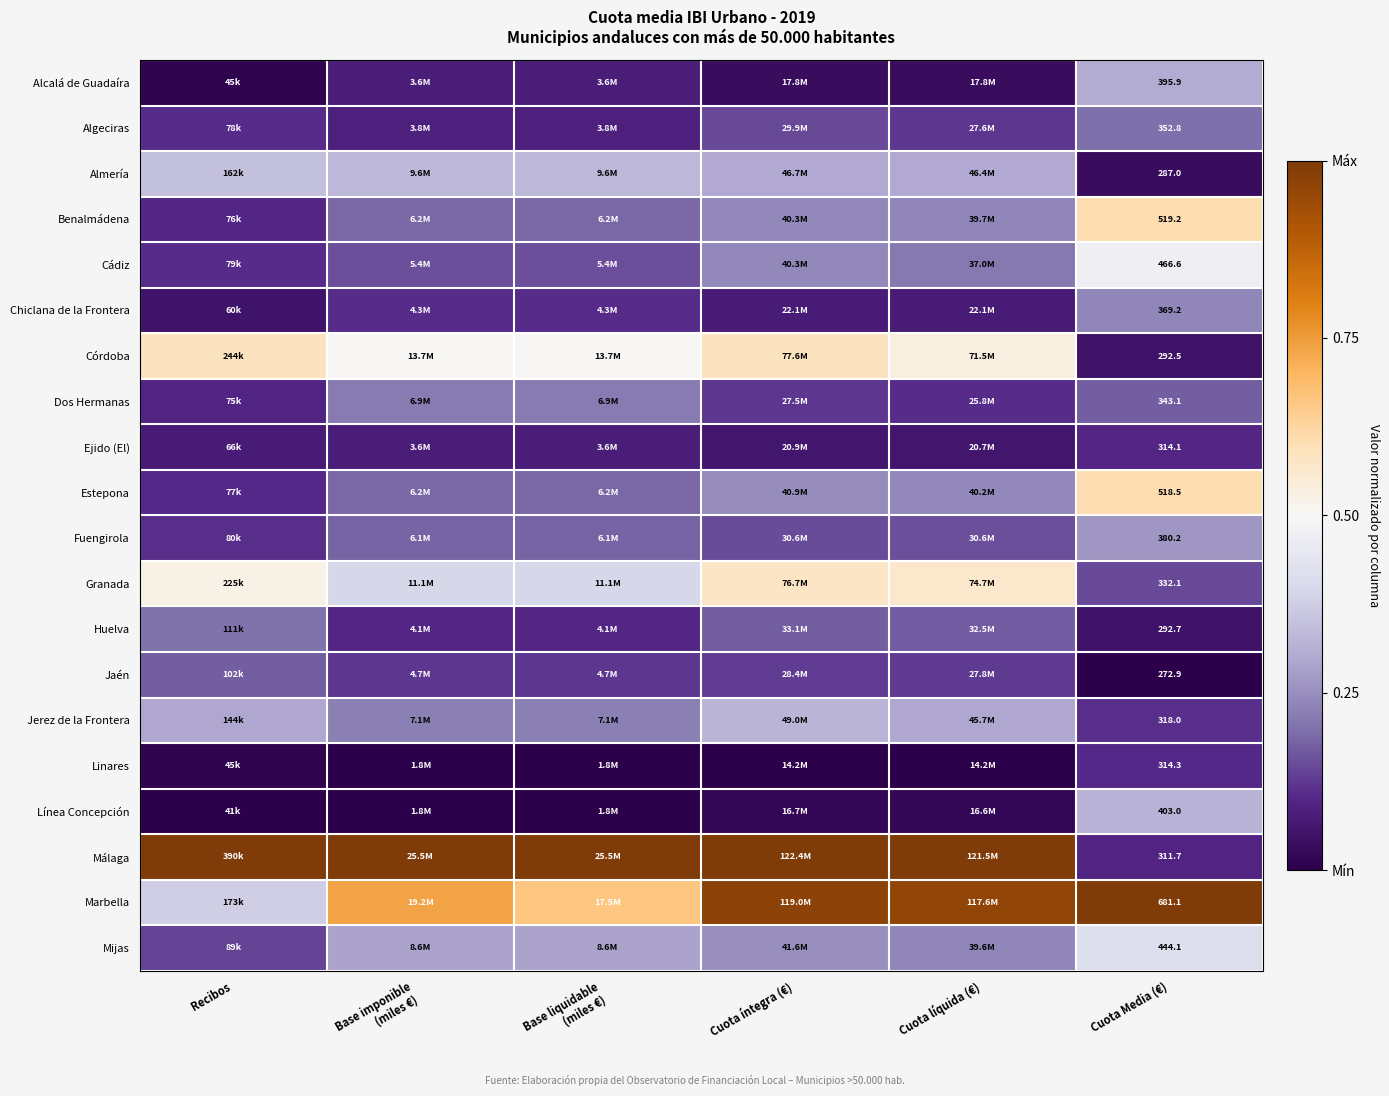

At which label does Estepona reach its peak?

Cuota Media (€)